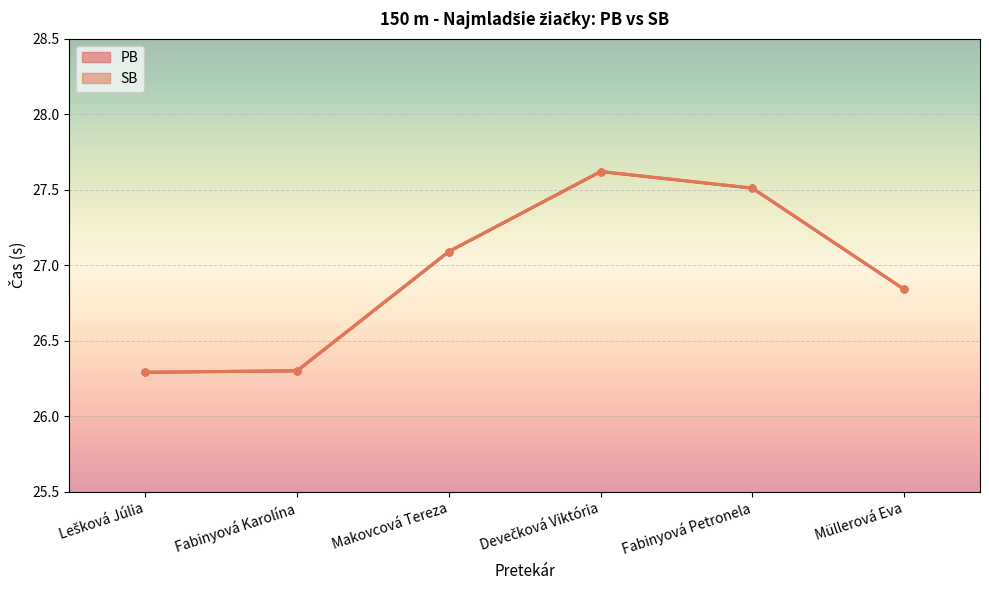

At how many categories does at least one series exceed 26?

6